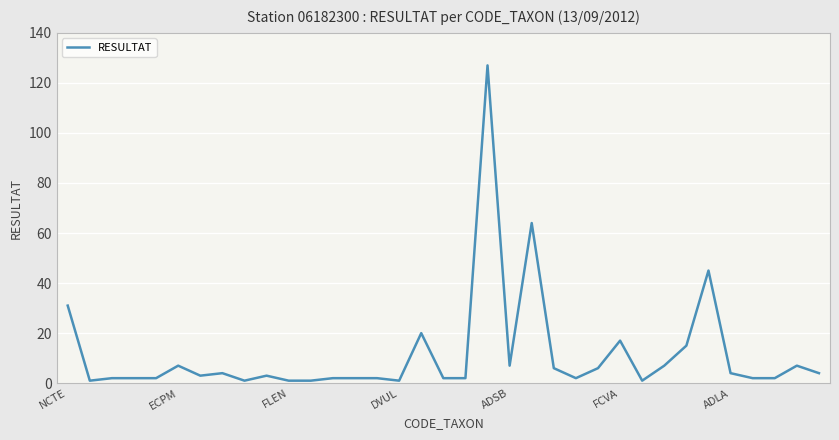

What is the maximum value shown in the chart?

127